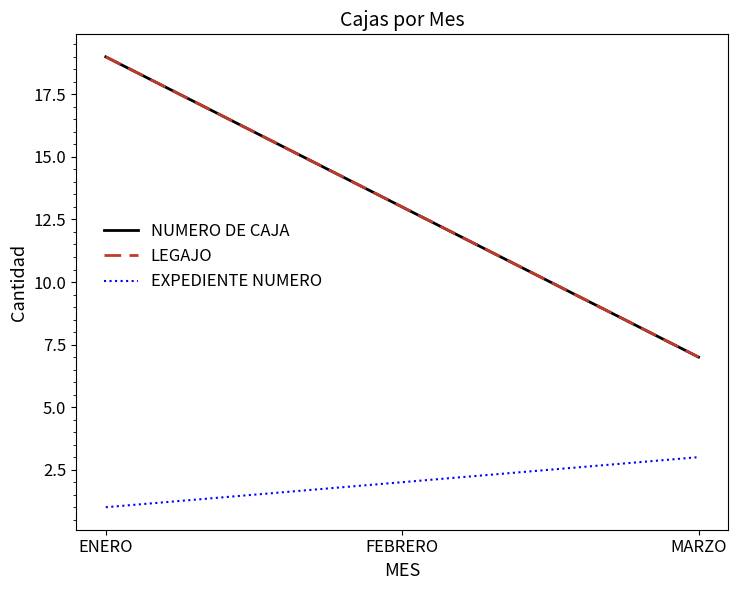

True or false: NUMERO DE CAJA has a value of 3 at MARZO.

False